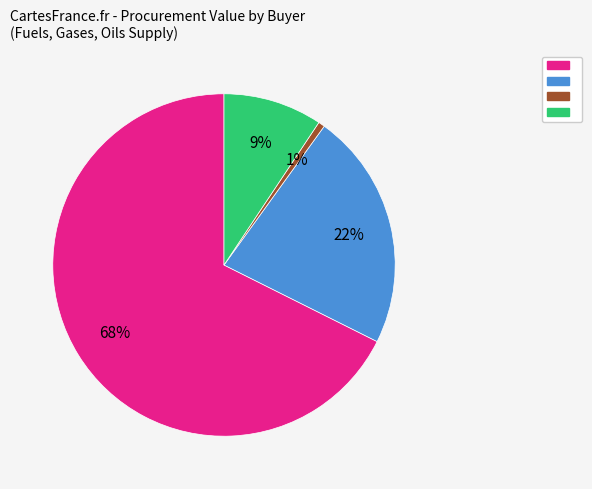

How many slices are in this pie chart?

4